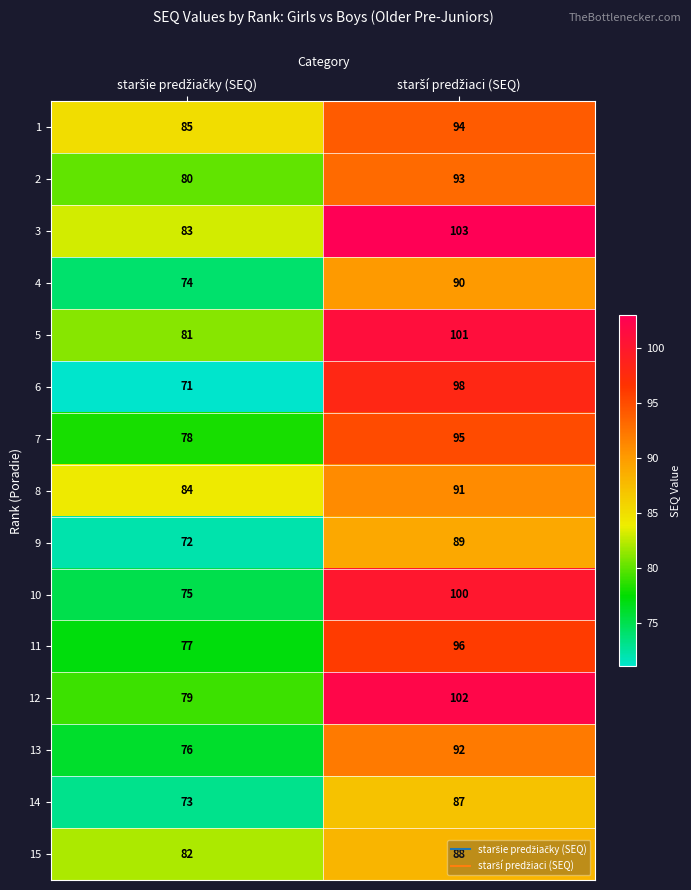

What is the minimum value shown in the chart?

71